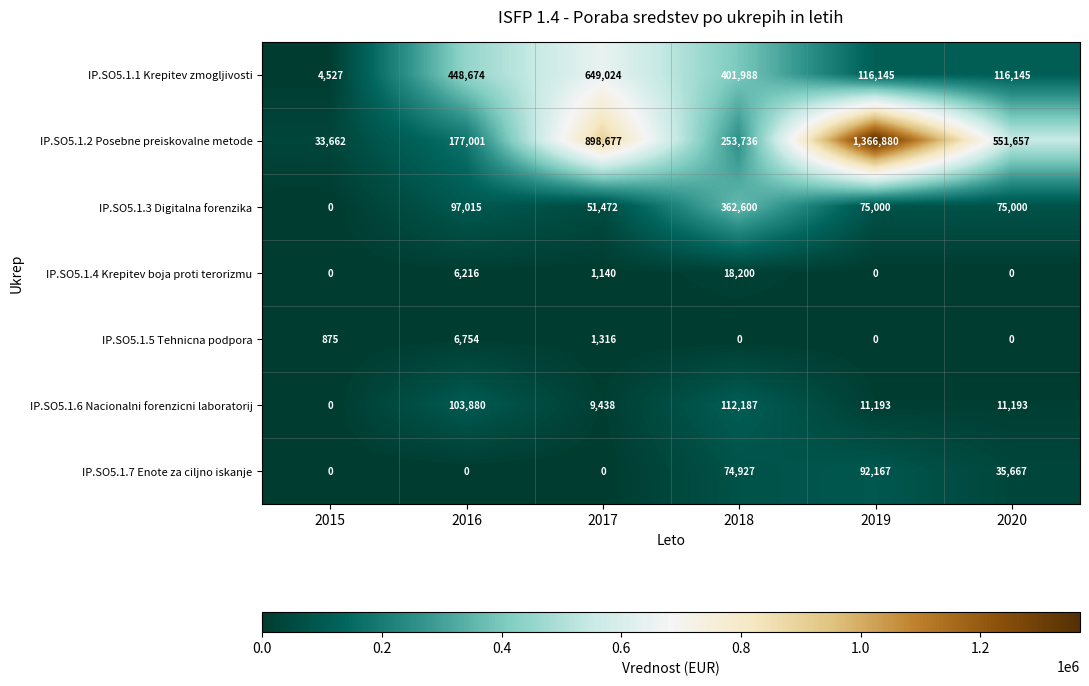

Which label corresponds to the largest value in the chart?

2019